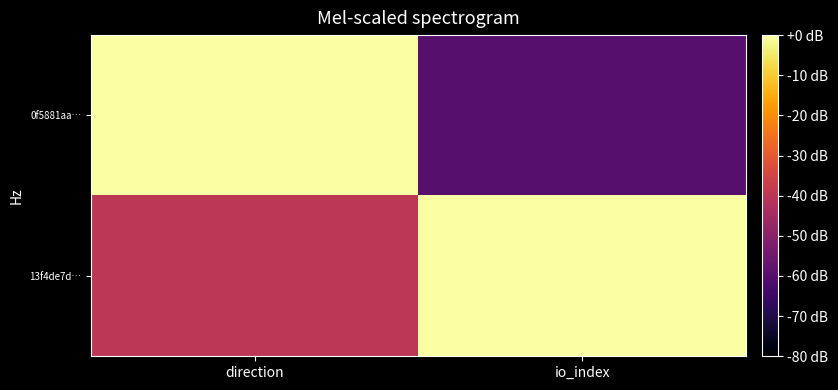

Between direction and io_index, which series saw the biggest shift?

0f5881aa…